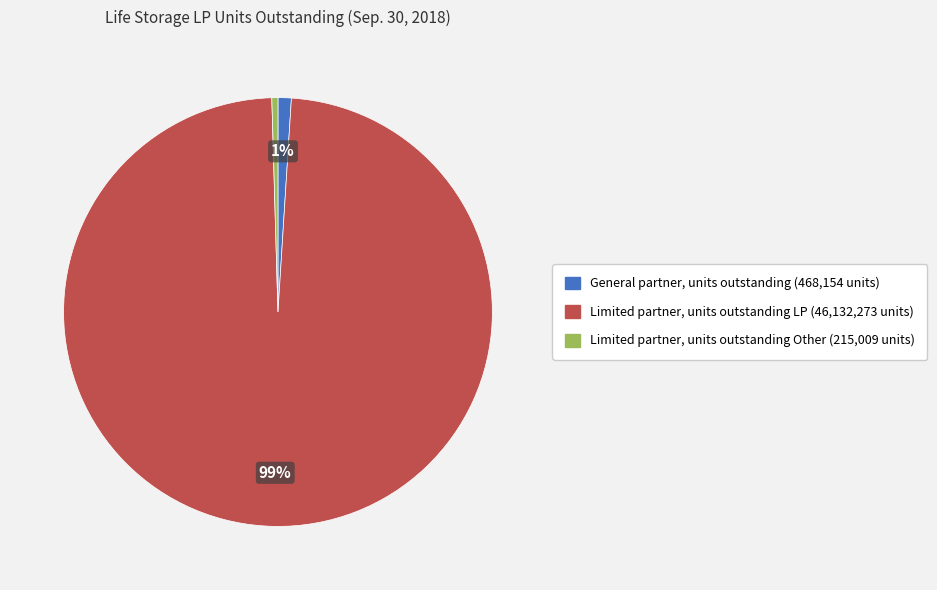

Is there a majority slice in this chart?

Yes